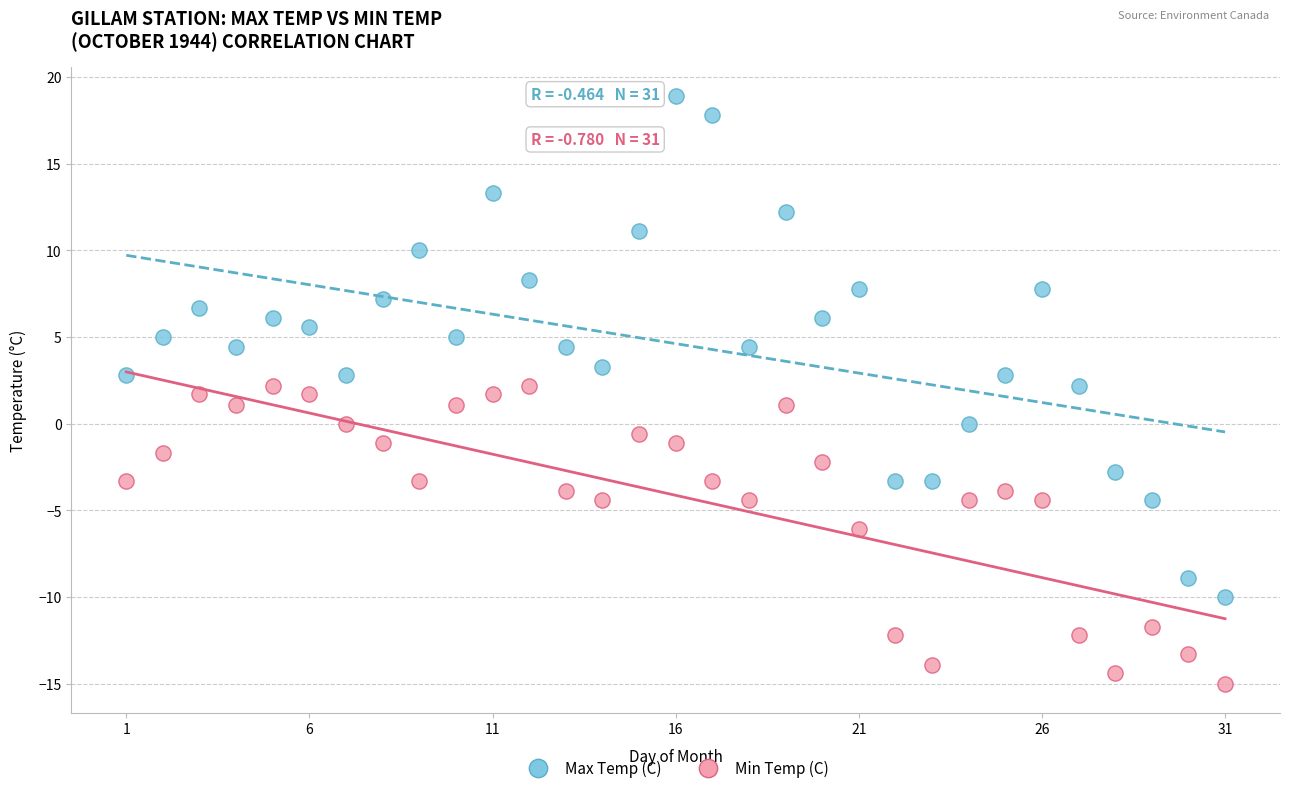

Which series contains the lowest Y value?

Min Temp (C)